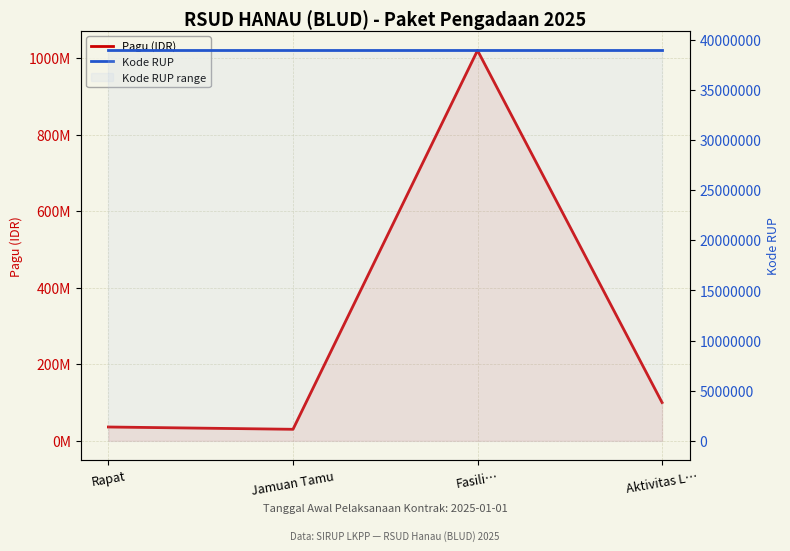

Count the Kode RUP values in the range 38945791 to 38945797.

3